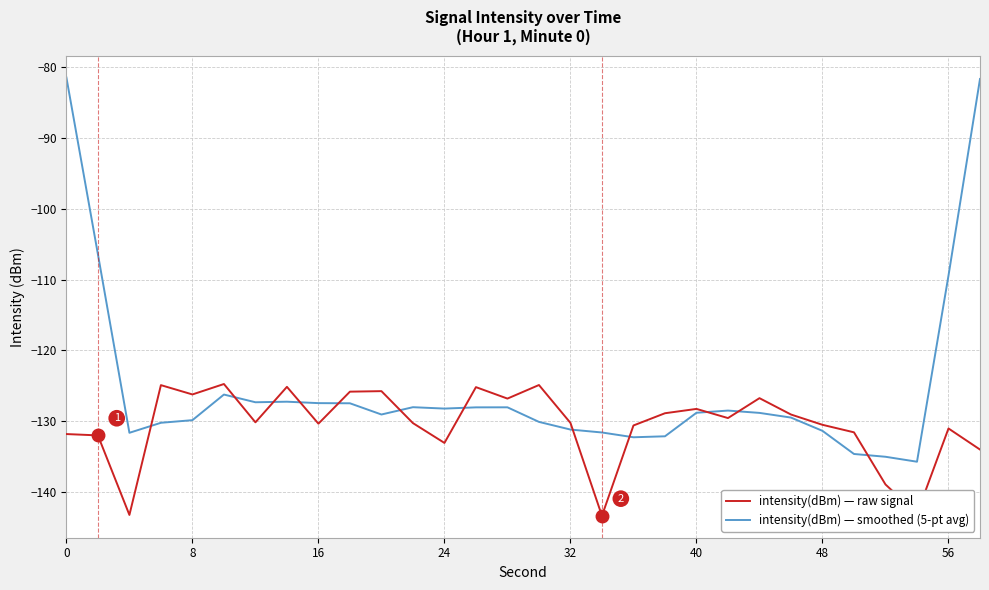

After their last crossing, which series has the higher values: intensity(dBm) — smoothed (5-pt avg) or intensity(dBm) — raw signal?

intensity(dBm) — smoothed (5-pt avg)